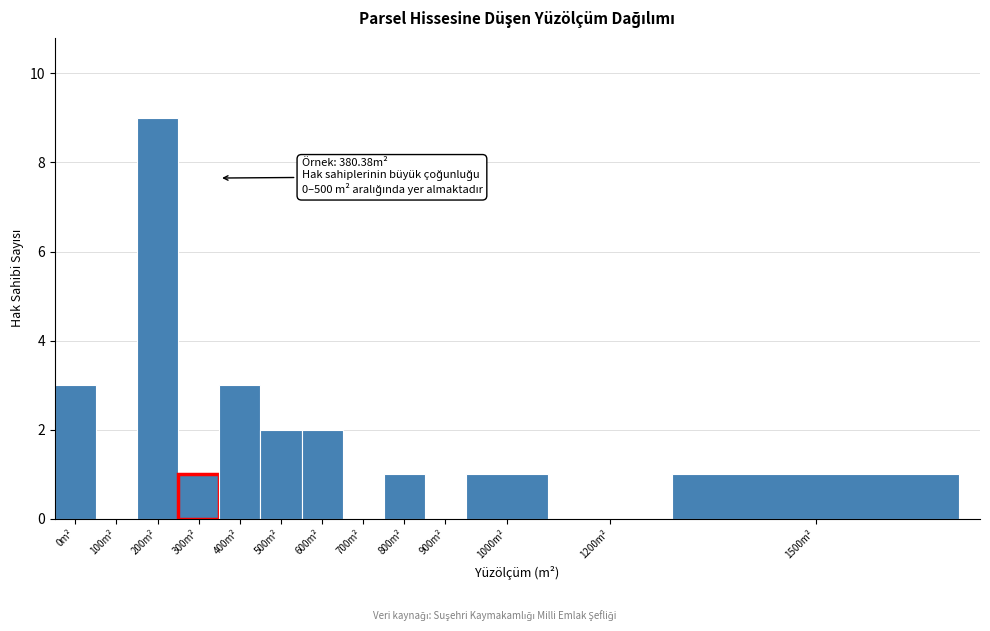

Reading right to left, list all the values displayed in this chart.

1500m²=1	1200m²=0	1000m²=1	900m²=0	800m²=1	700m²=0	600m²=2	500m²=2	400m²=3	300m²=1	200m²=9	100m²=0	0m²=3